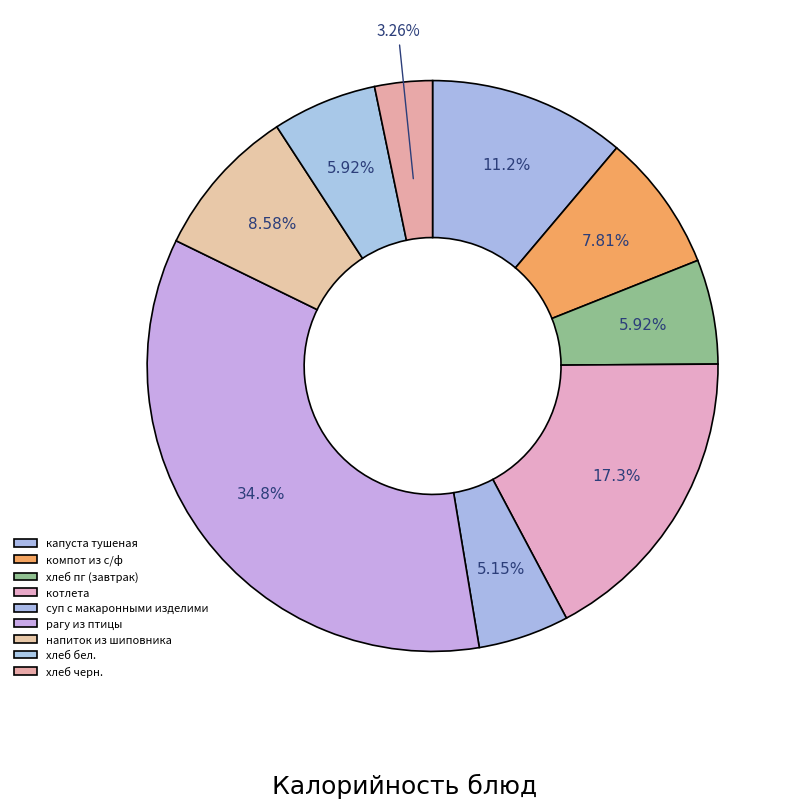

To the nearest percent, what is the difference between the капуста тушеная and хлеб пг (завтрак) slice percentages?

5%